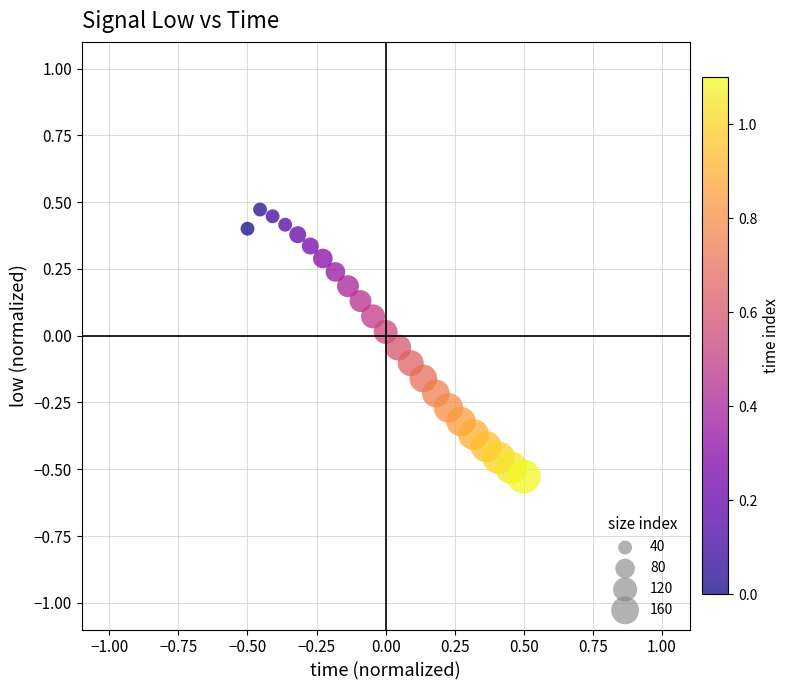

What is the range of Y values (max minus min)?

1.0